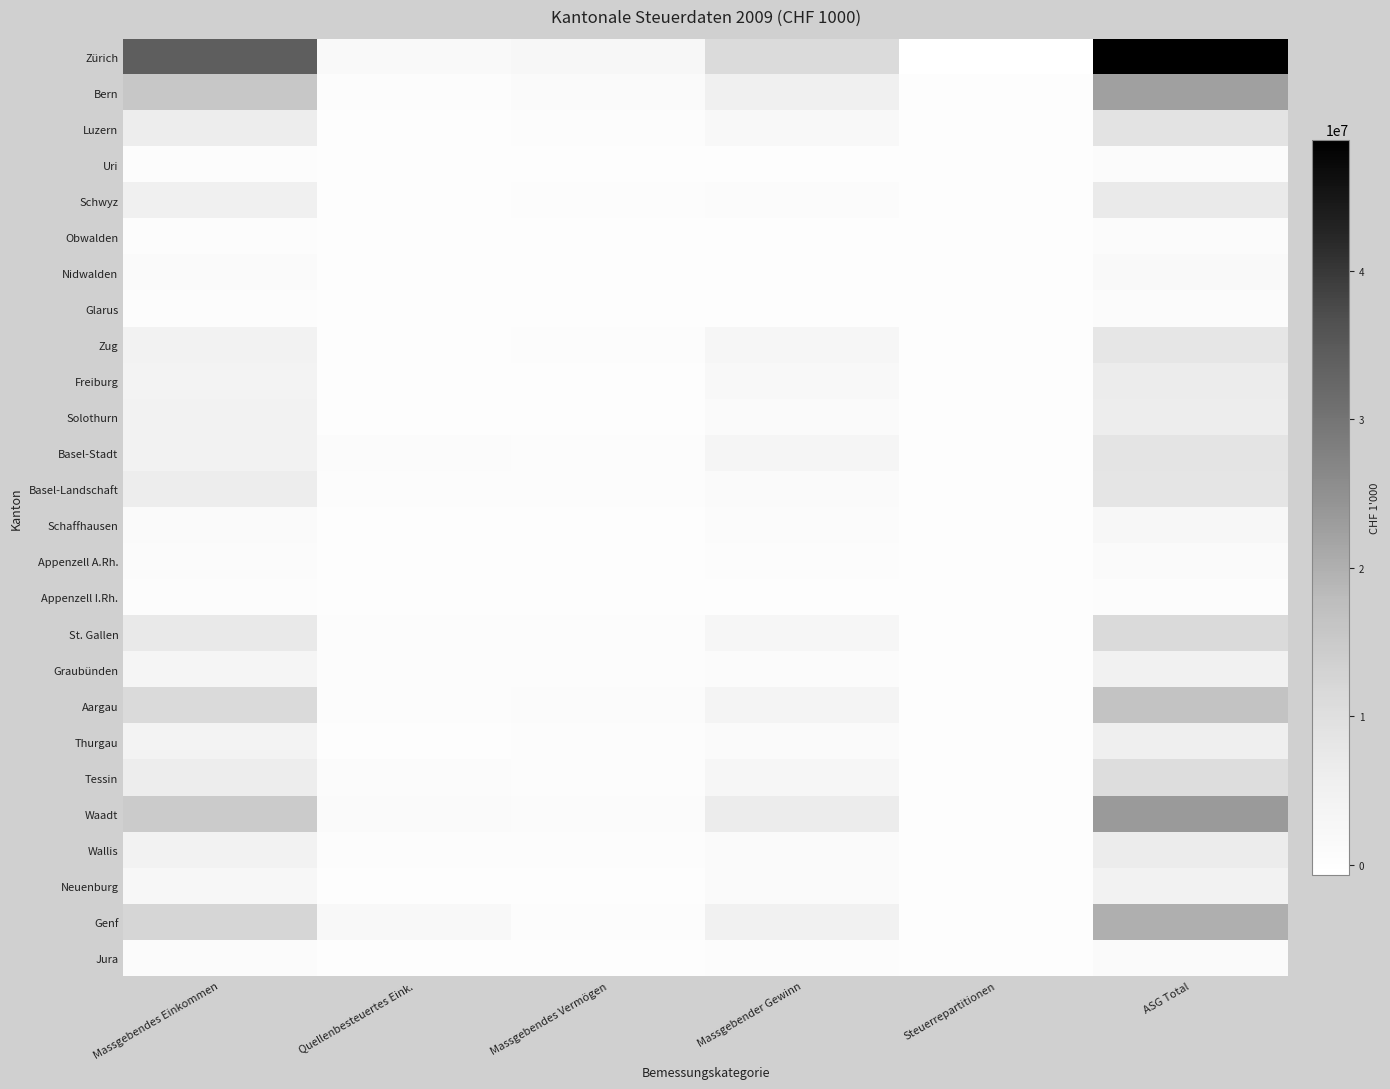

What is the difference between the highest and lowest values at Massgebender Gewinn?

10978907.1